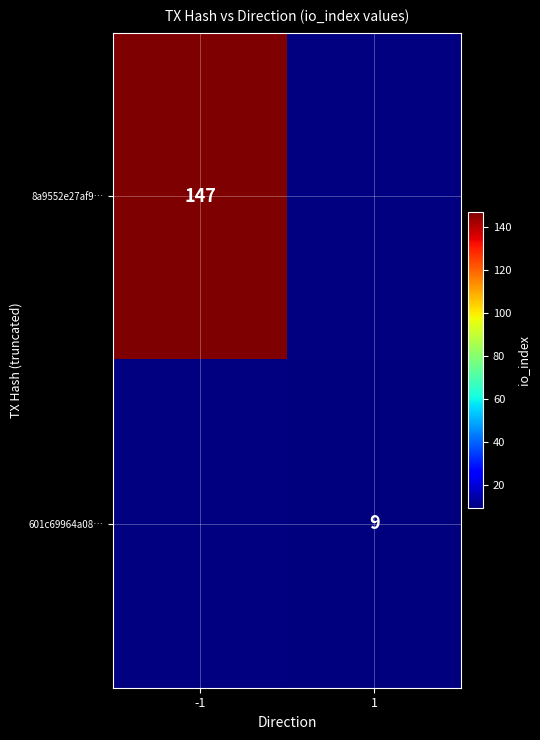

True or false: 601c69964a08… has a value of 13.9 at 1.

False